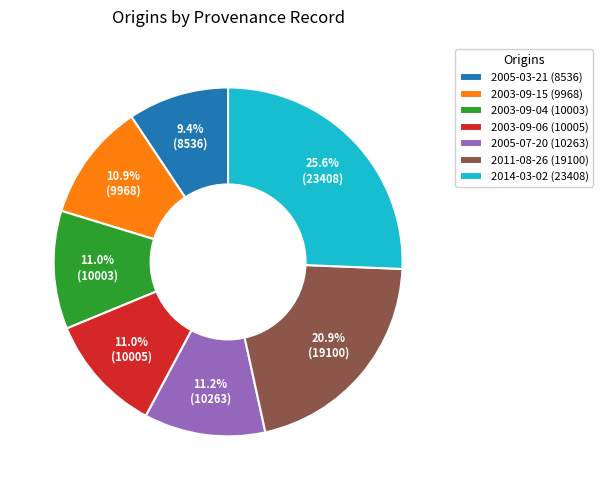

How many slices are in this pie chart?

7